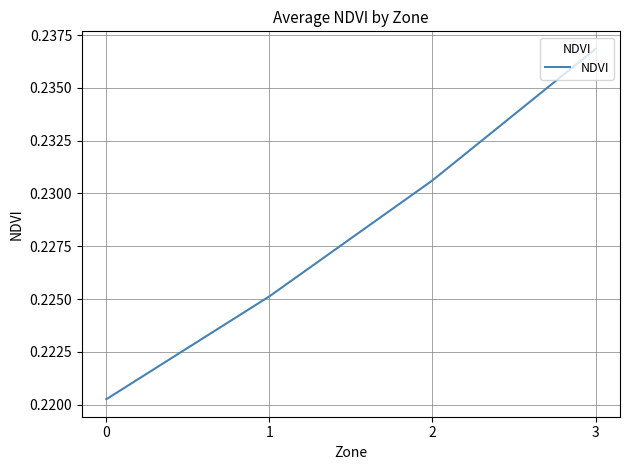

What is the sum of the values at 1 and 2?

0.5